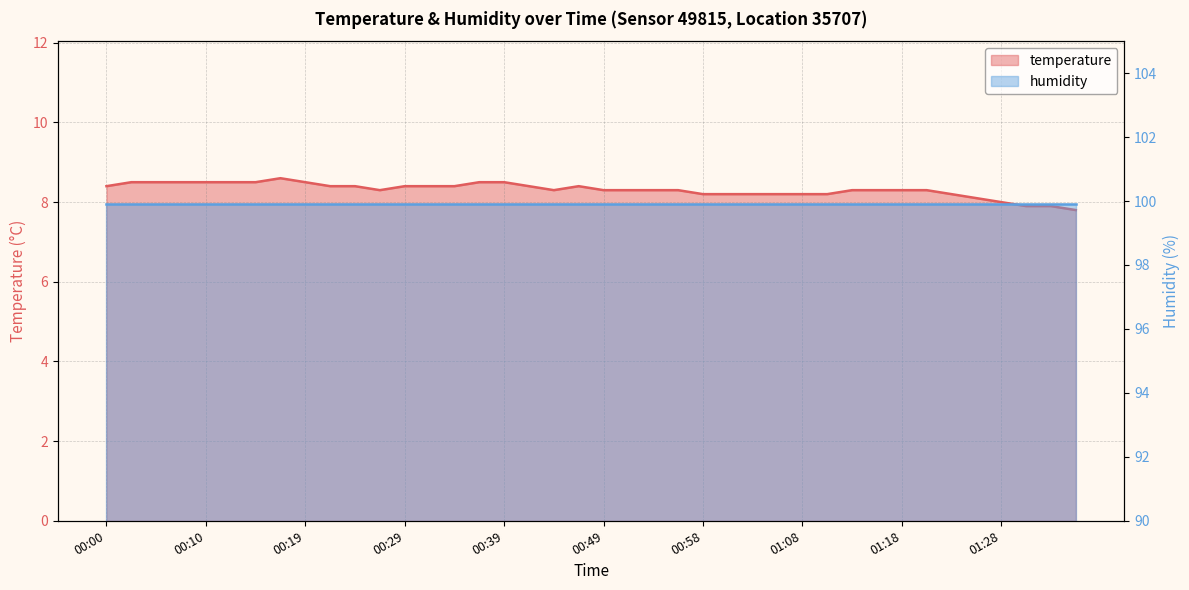

The value at 01:08 is 8.2. True or false?

True